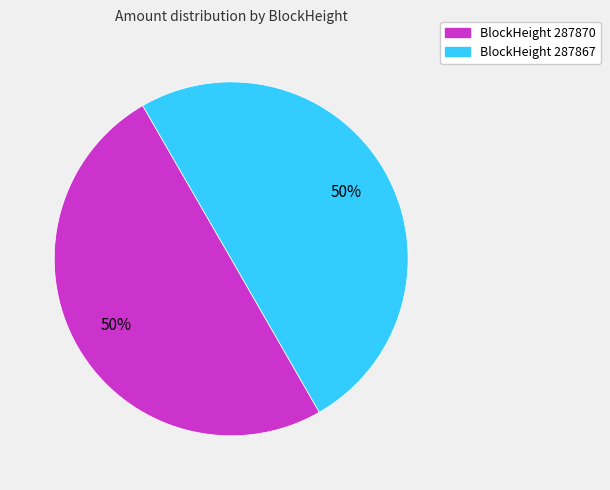

What is the largest slice in the pie chart?

287867